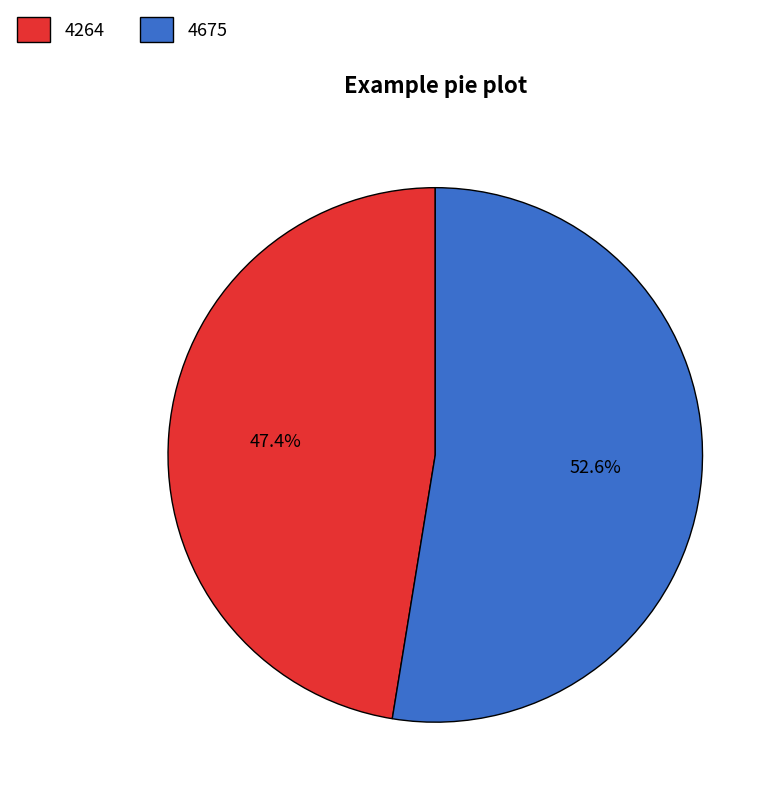

Does any single category account for the majority?

Yes